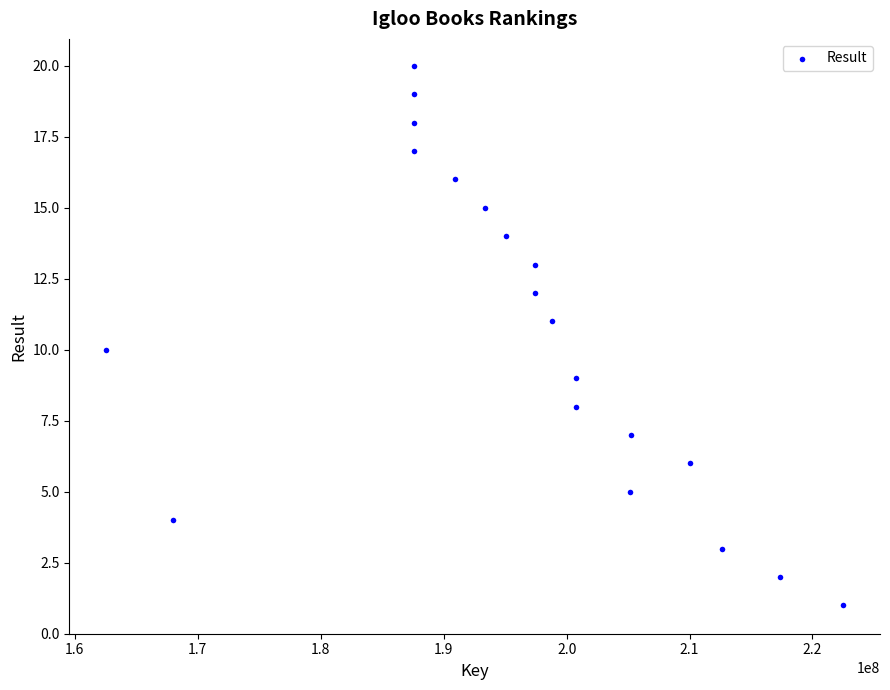

What is the range of Y values (max minus min)?

19